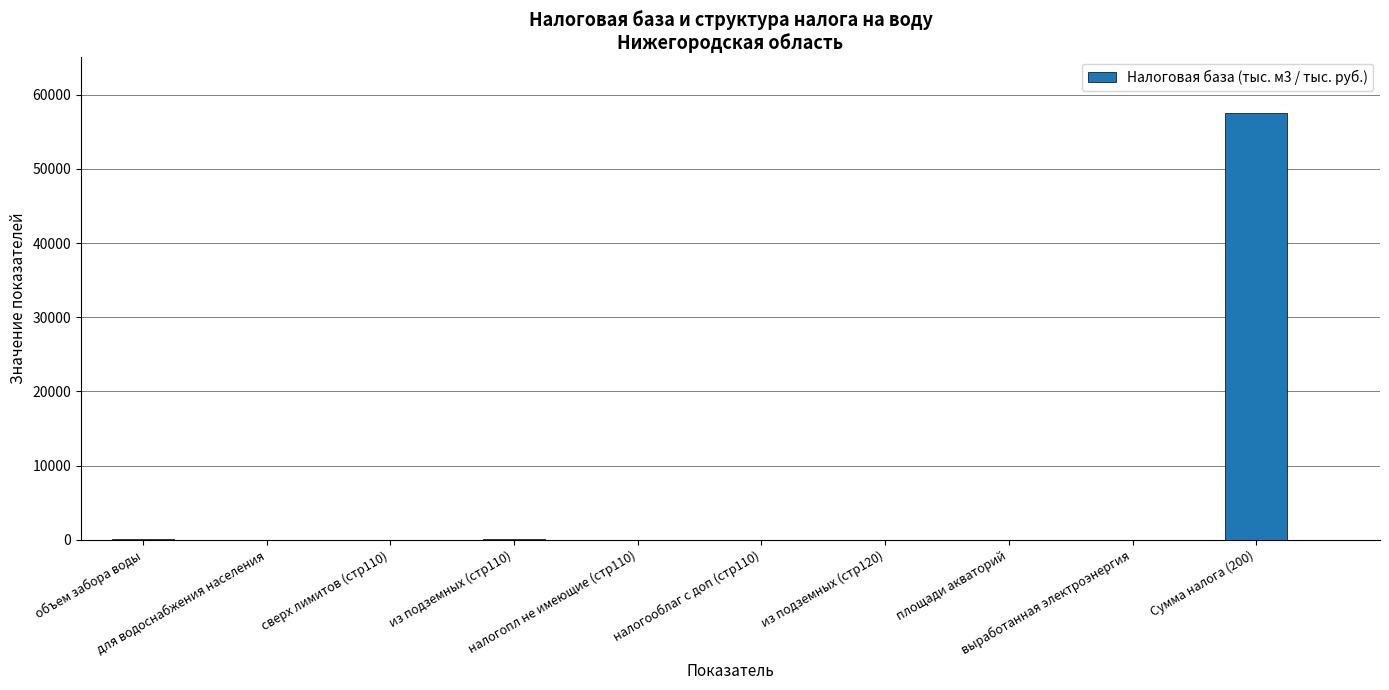

Does the chart contain stacked bars?

No